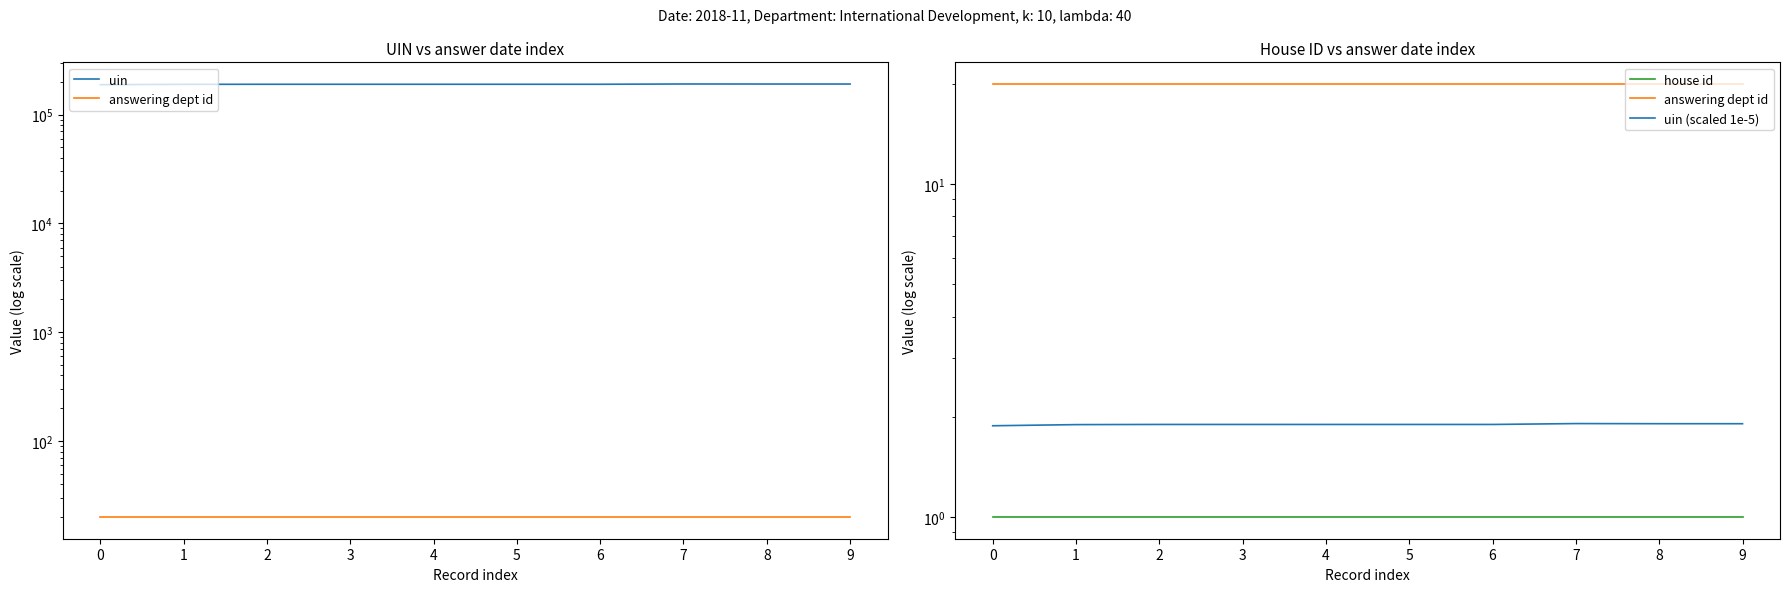

Which series has the largest total across all categories?

uin